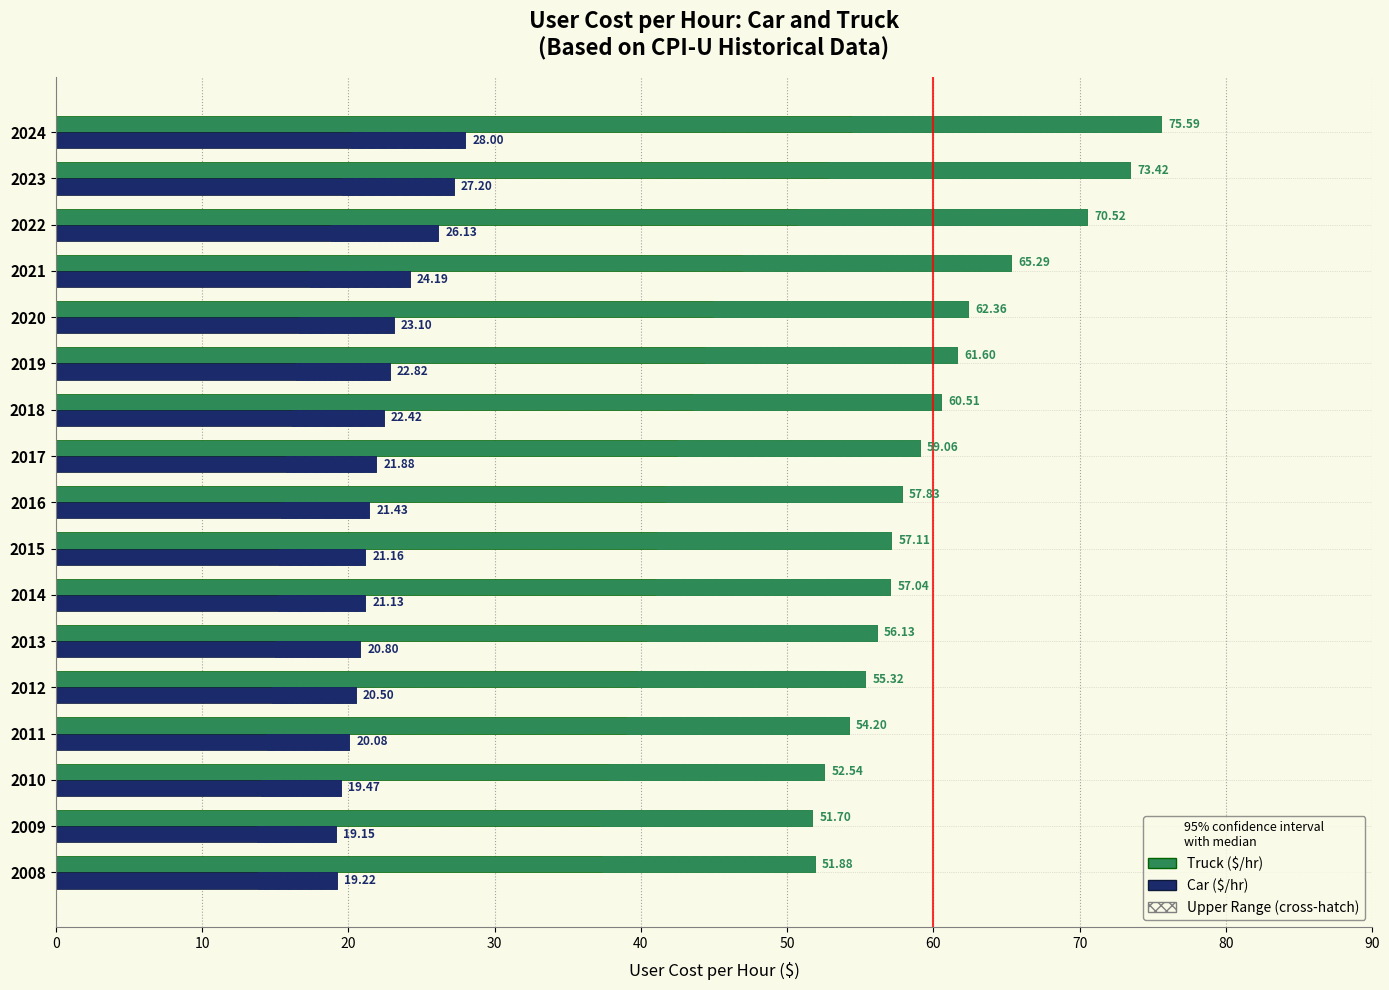

Are the bars horizontal?

Yes